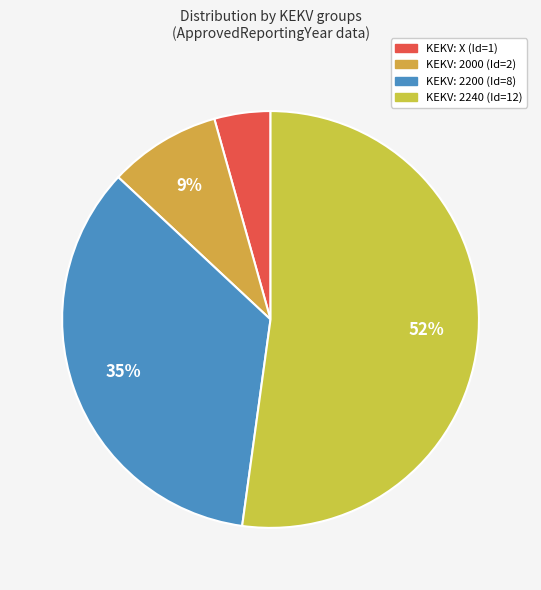

How many slices are in this pie chart?

4